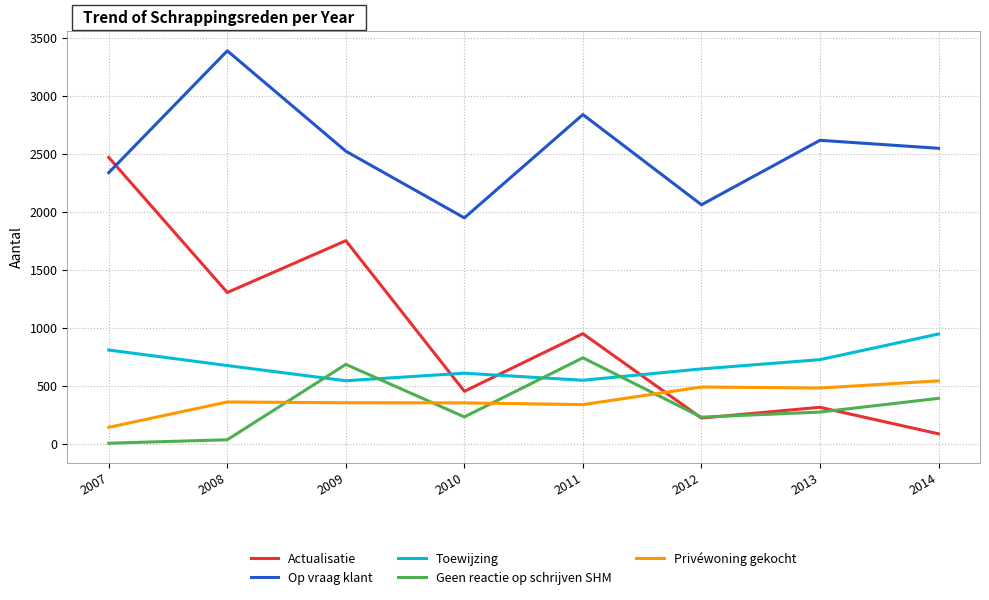

Is the value of Actualisatie at 2010 greater than the value of Geen reactie op schrijven SHM at 2007?

Yes